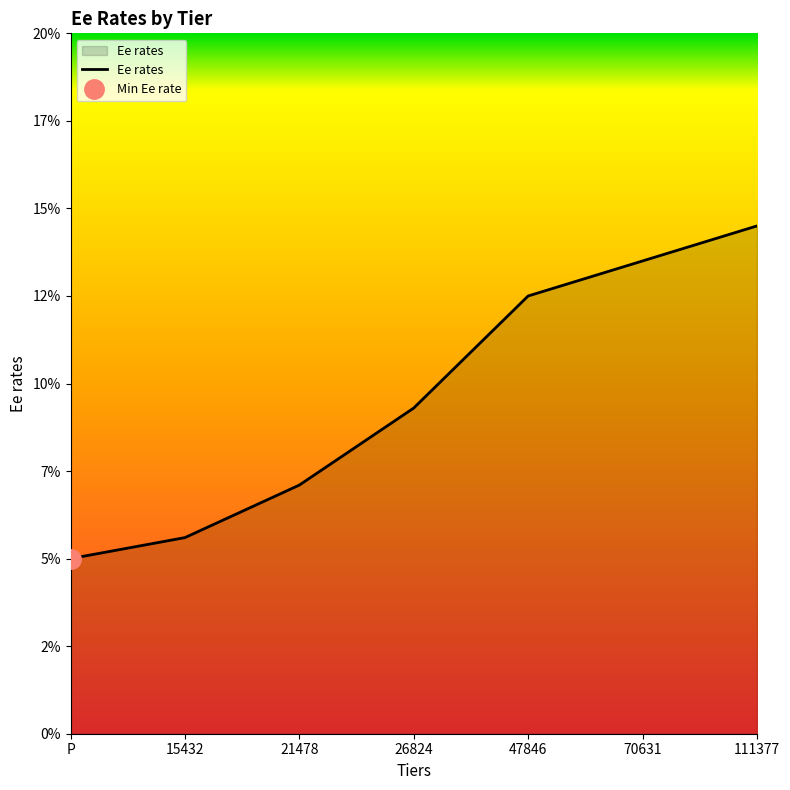

Reading left to right, list all the values displayed in this chart.

P=0.1	15432=0.1	21478=0.1	26824=0.1	47846=0.1	70631=0.1	111377=0.1